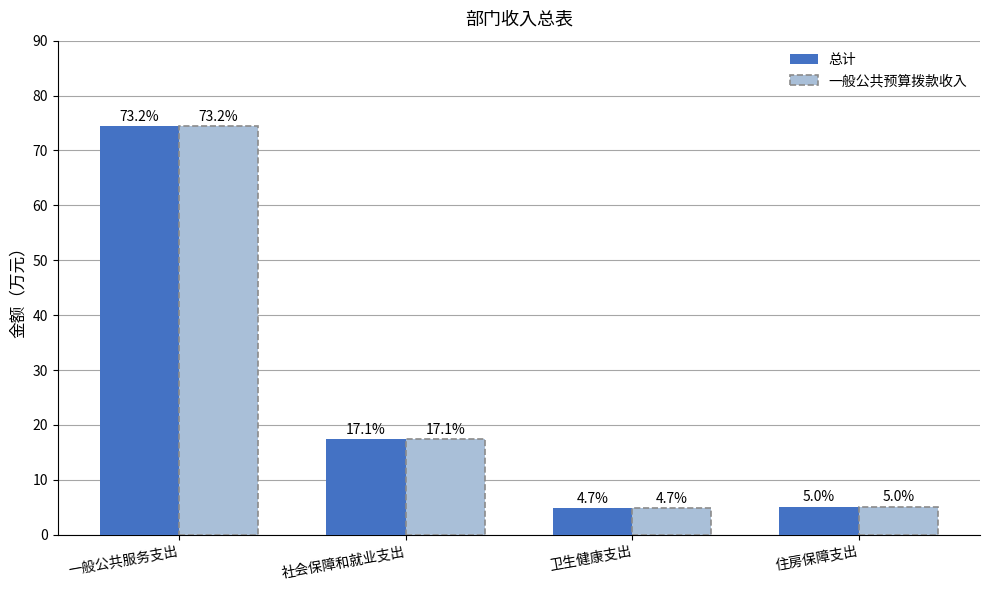

What is the label of the 1st bar from the left?

一般公共服务支出